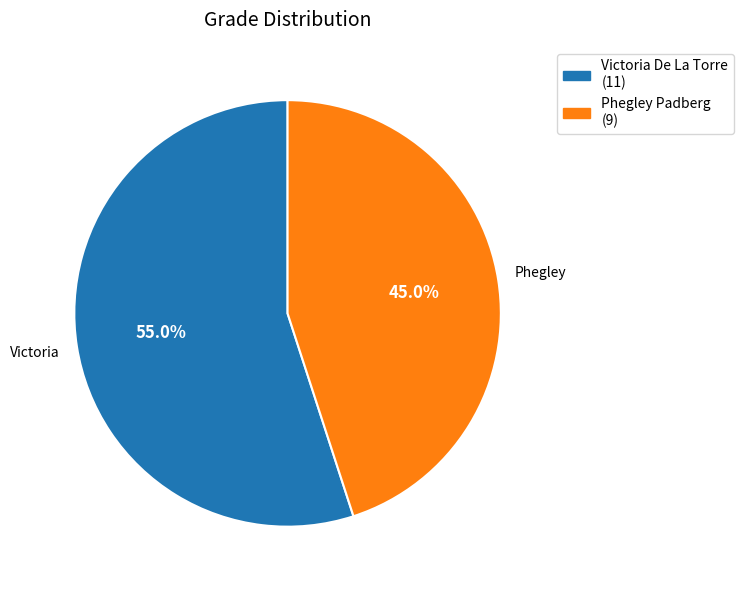

Which slice is the largest?

Victoria De La Torre